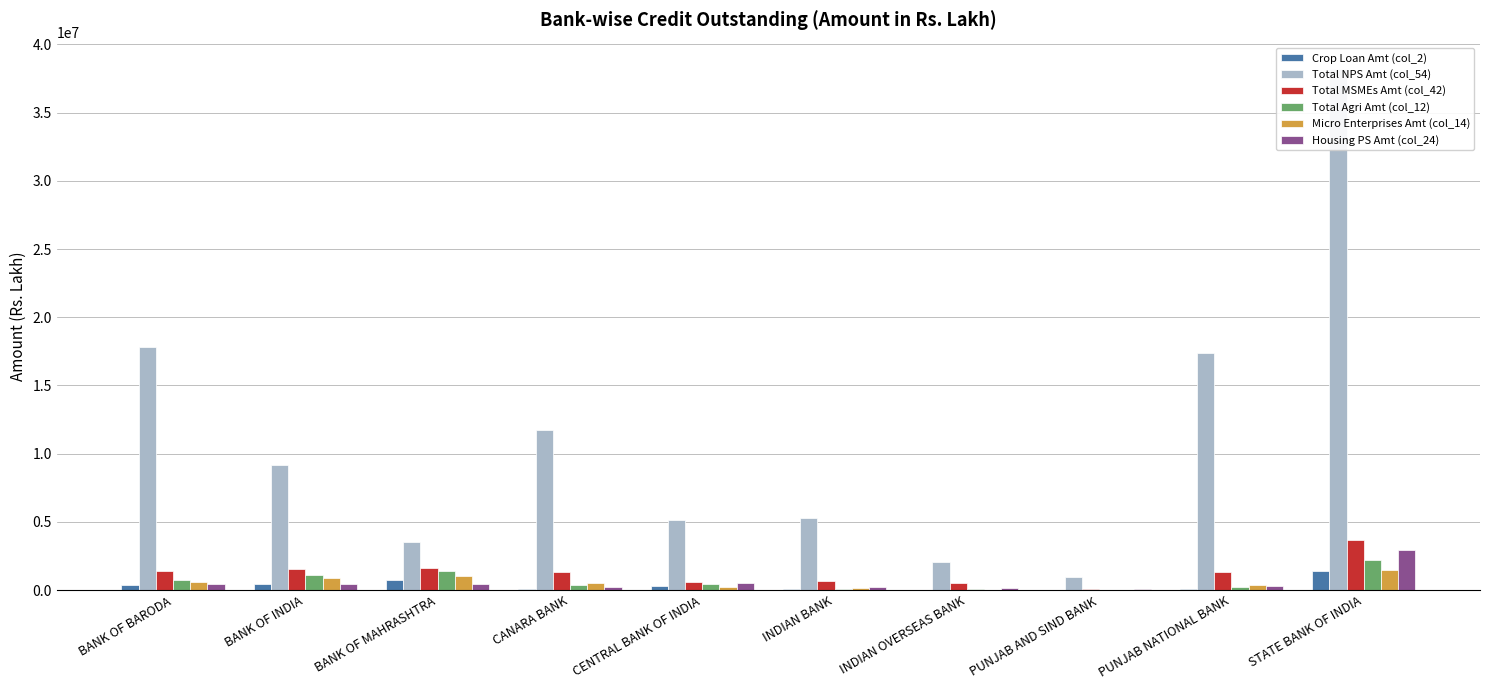

Which series has the largest range (max minus min)?

Total NPS Amt (col_54)